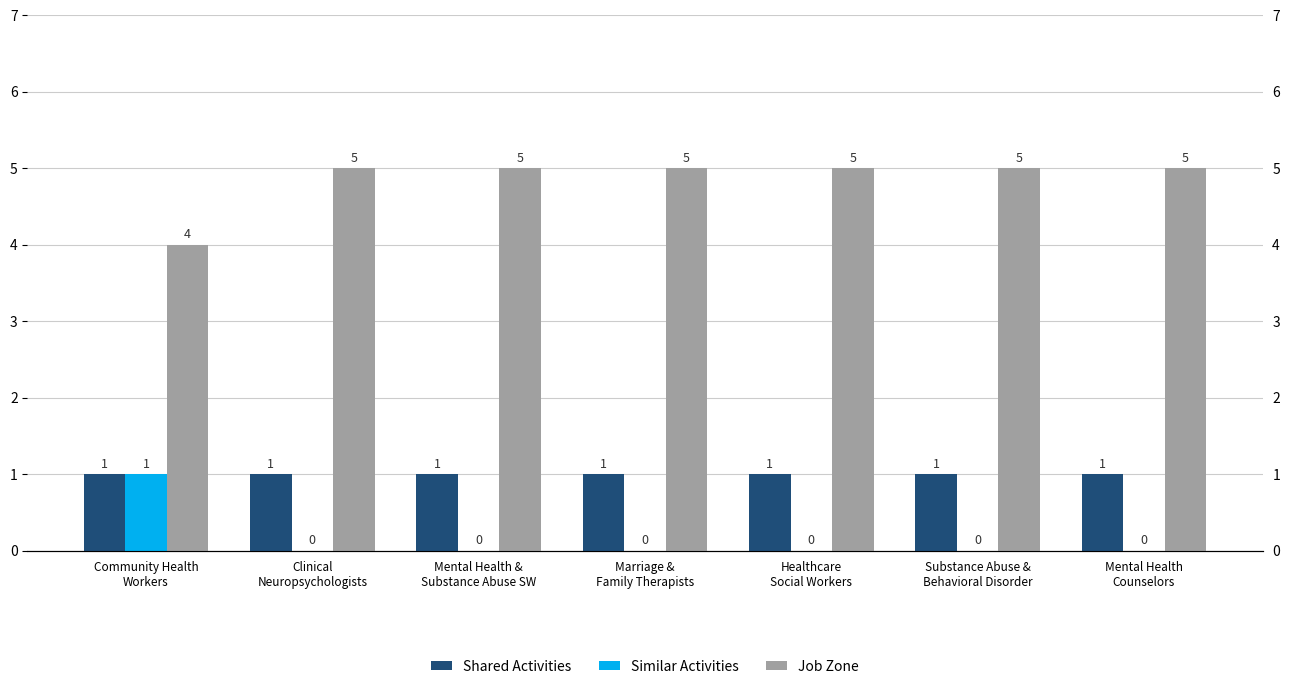

How many Job Zone values are between 5 and 6?

6